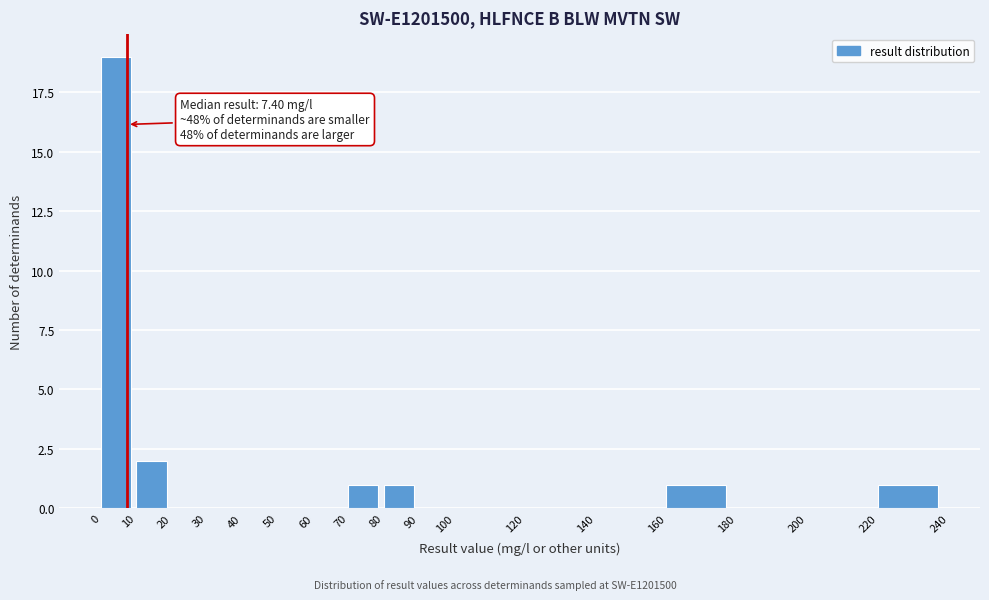

Over which range of the x-axis is the bar tallest?

0 to 10